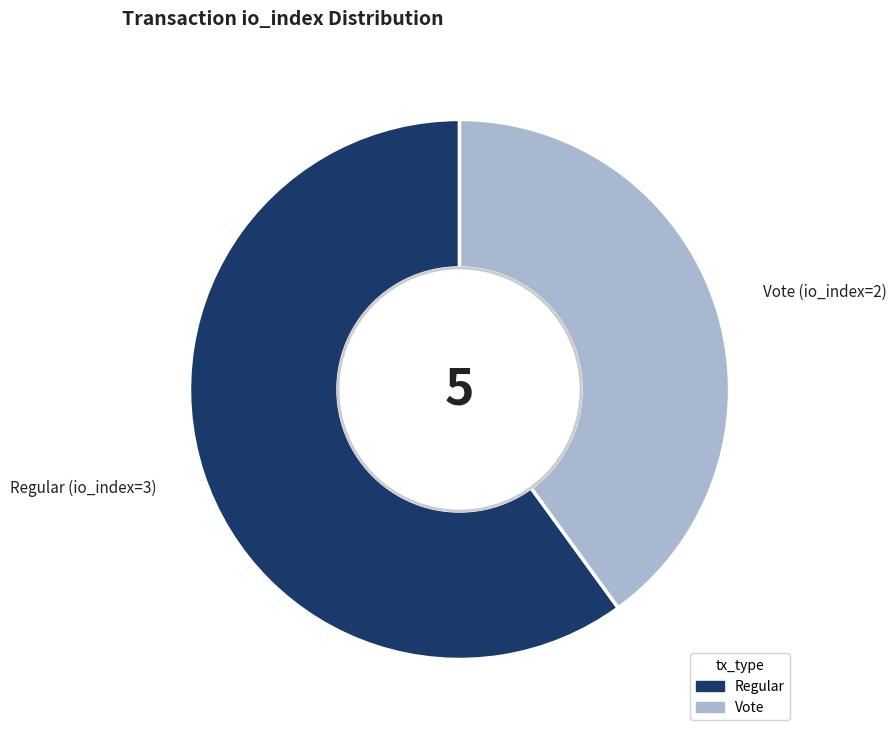

Is there a majority slice in this chart?

Yes